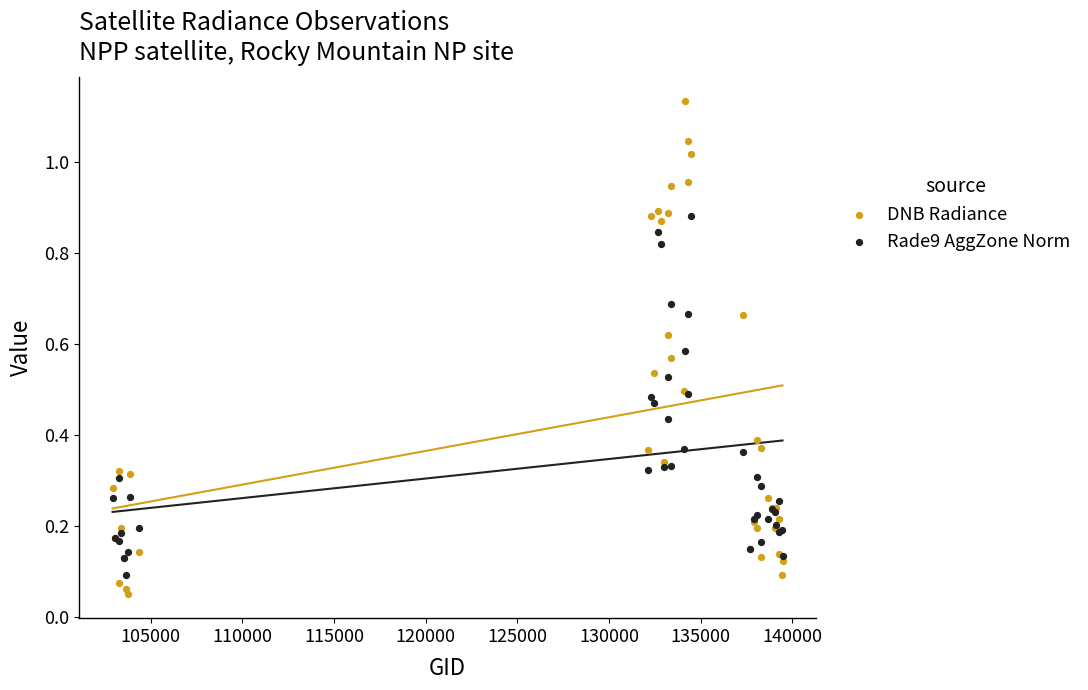

Which series contains the highest Y value?

DNB Radiance